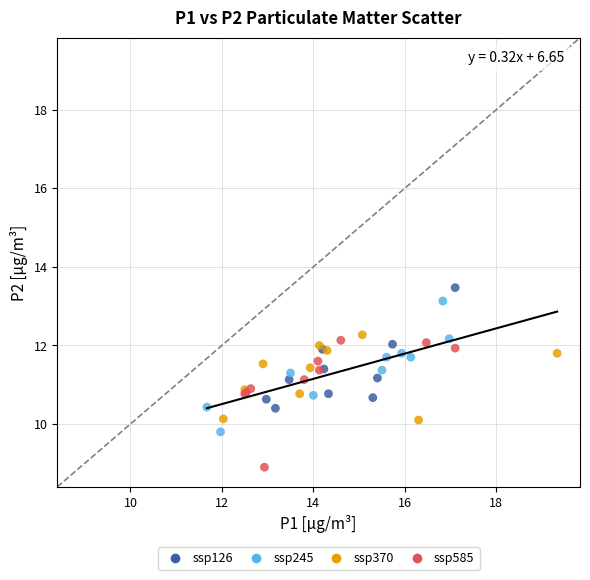

Which series contains the lowest Y value?

ssp585